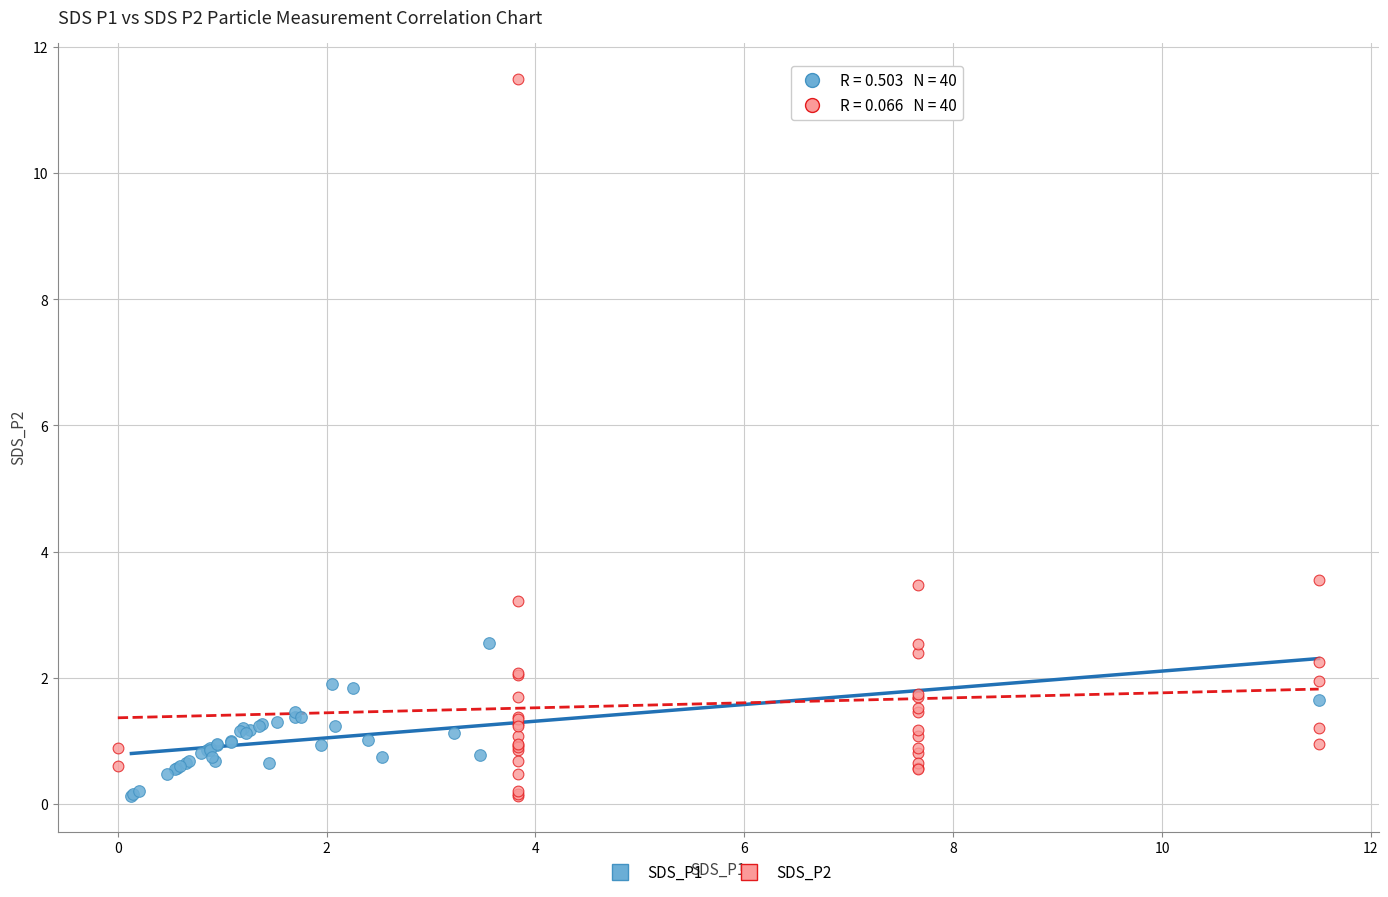

Which series reaches the maximum Y coordinate?

SDS_P2